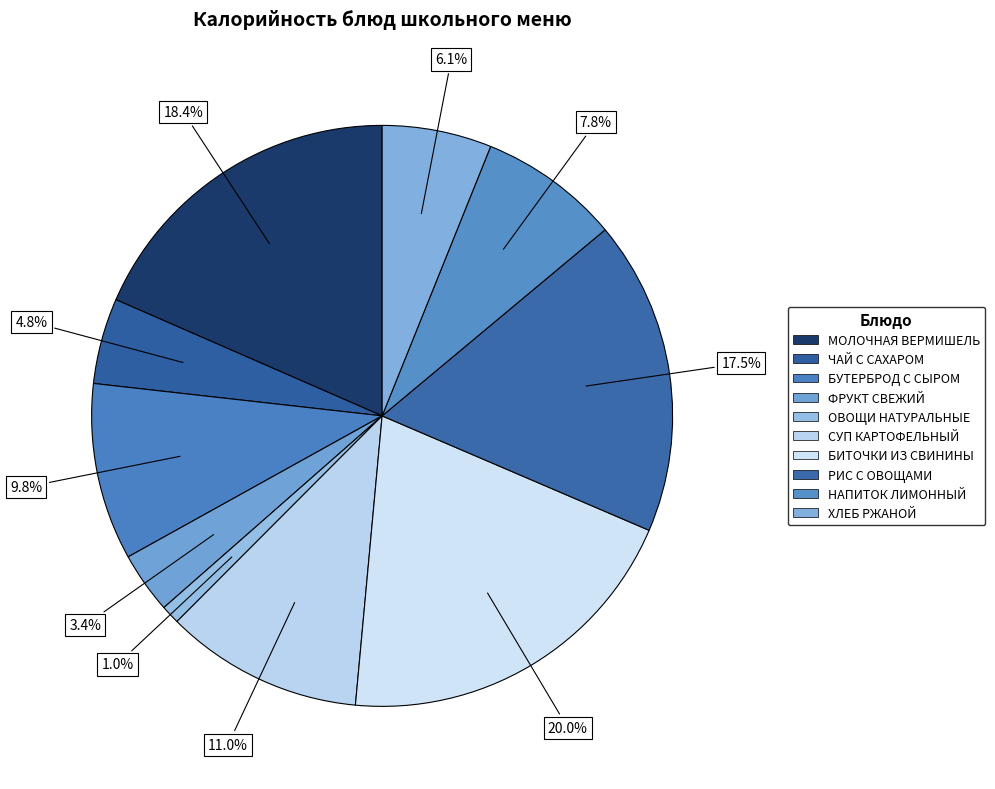

How many segments does this pie chart have?

10